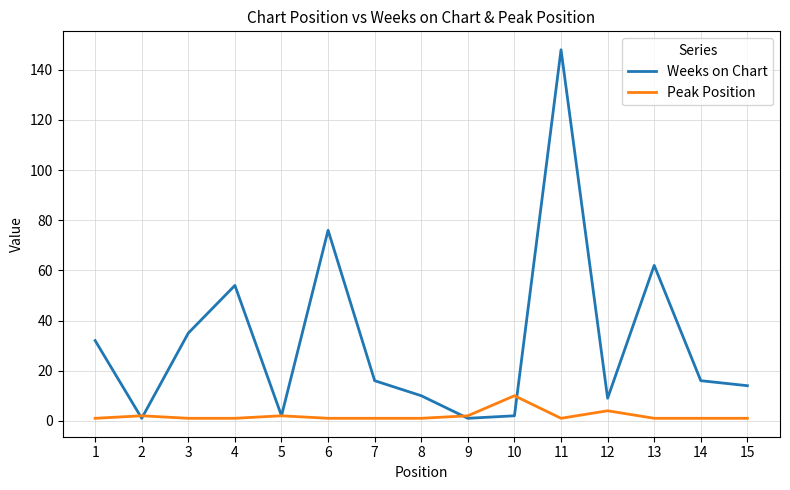

Which label corresponds to the largest value in the chart?

11